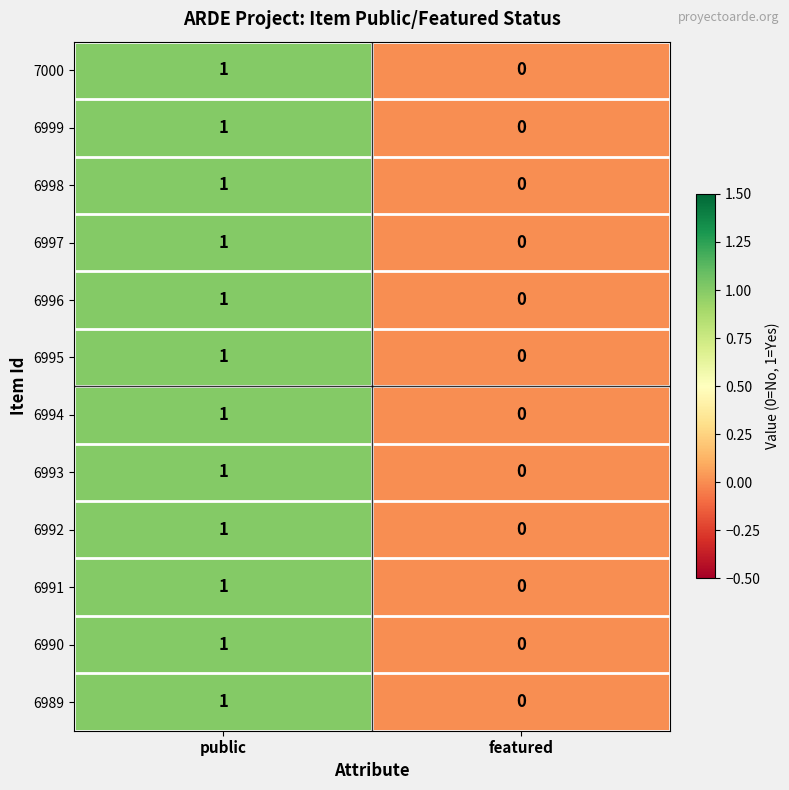

At which category is the sum across all series the highest?

public